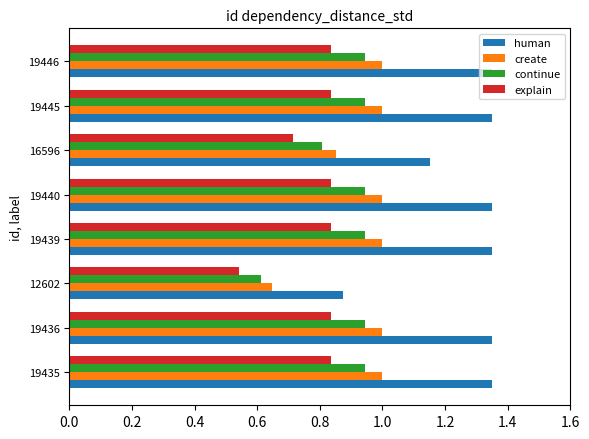

How many explain values are between 0 and 1?

8